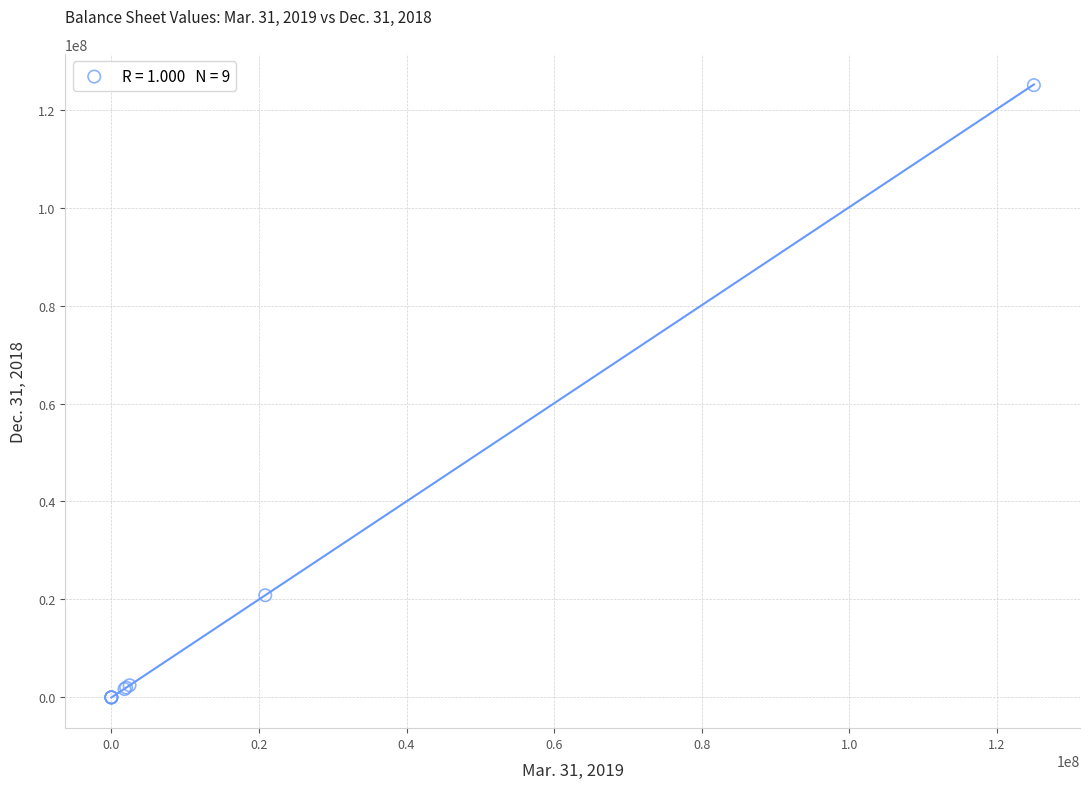

What Y value in the scatter plot is closest to 62500000?

20854728.0